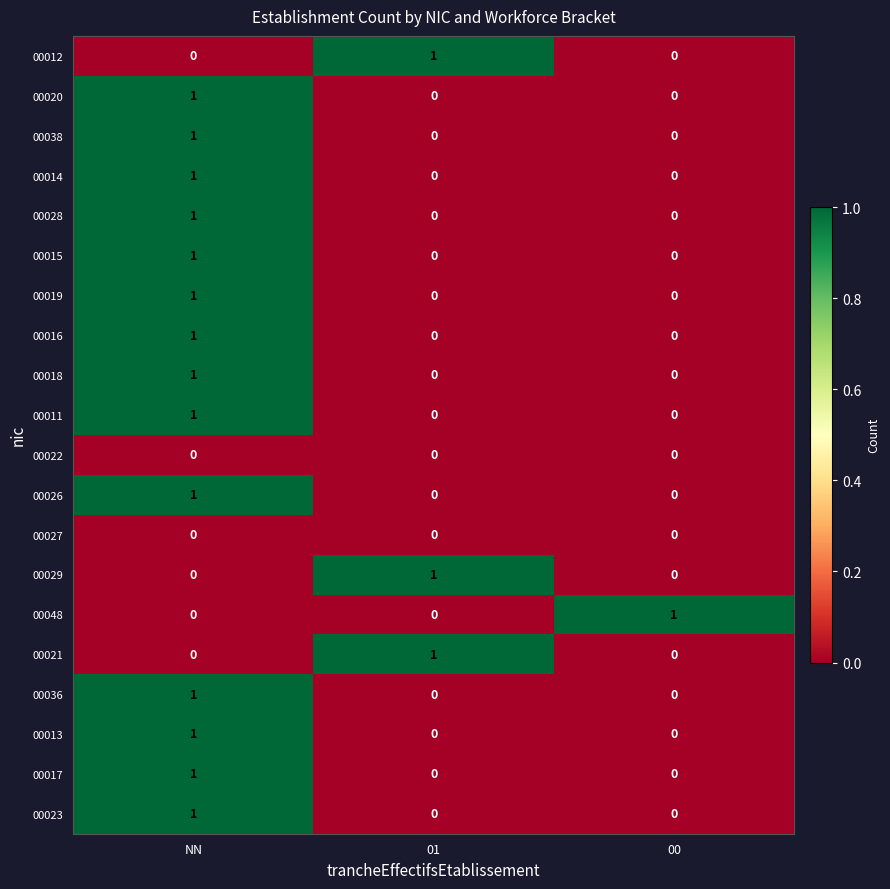

At how many categories does at least one series exceed 0?

3